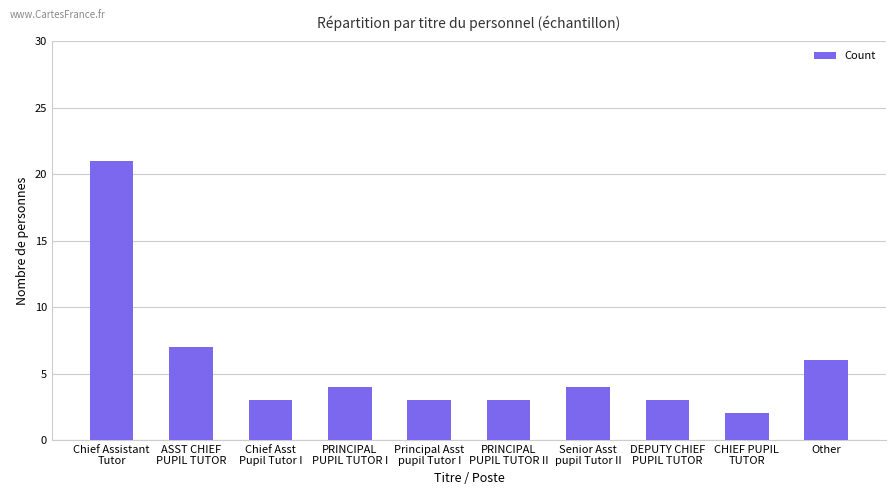

What value does the data have at ASST CHIEF
PUPIL TUTOR, to the nearest 5?

5